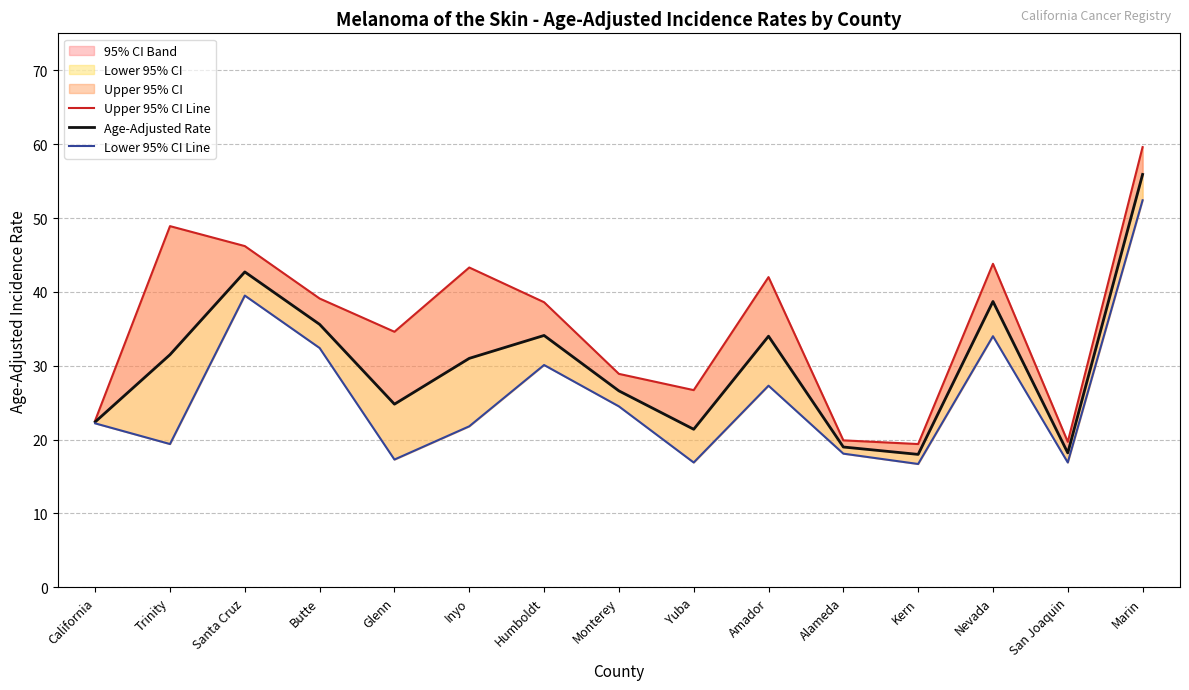

What is the lowest value of the Lower 95% CI Line series?

16.7